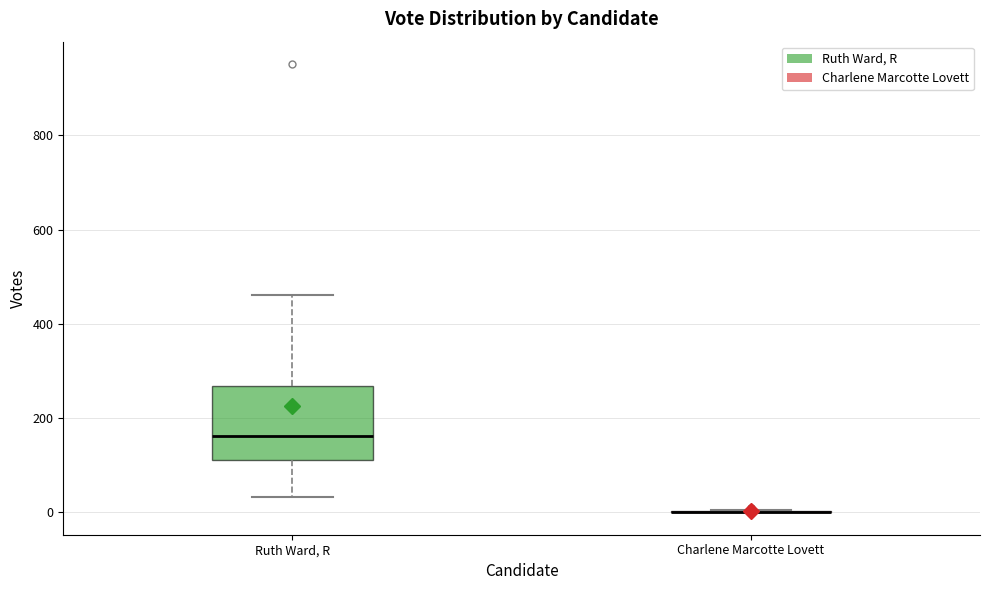

Reading left to right, read every box against the y-axis: the position of its median line, the range the box covers, and the ends of its whiskers. The values are not printed on the chart, so give them approximately, as read against the axis.

Ruth Ward, R: median 160, box 120 to 260, whiskers 40 to 460
Charlene Marcotte Lovett: box collapsed to a line at 0, whiskers 0 to 0